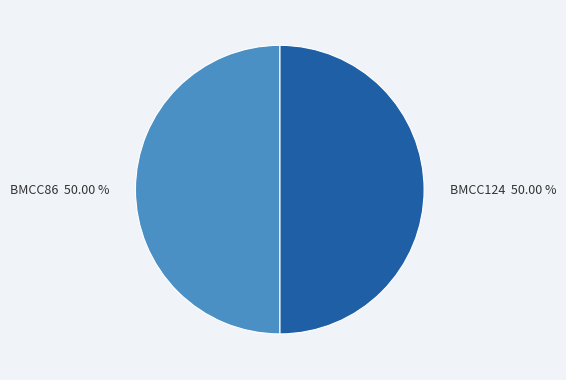

Do BMCC124 50.00 % and BMCC86 50.00 % together represent more than half of the pie?

Yes